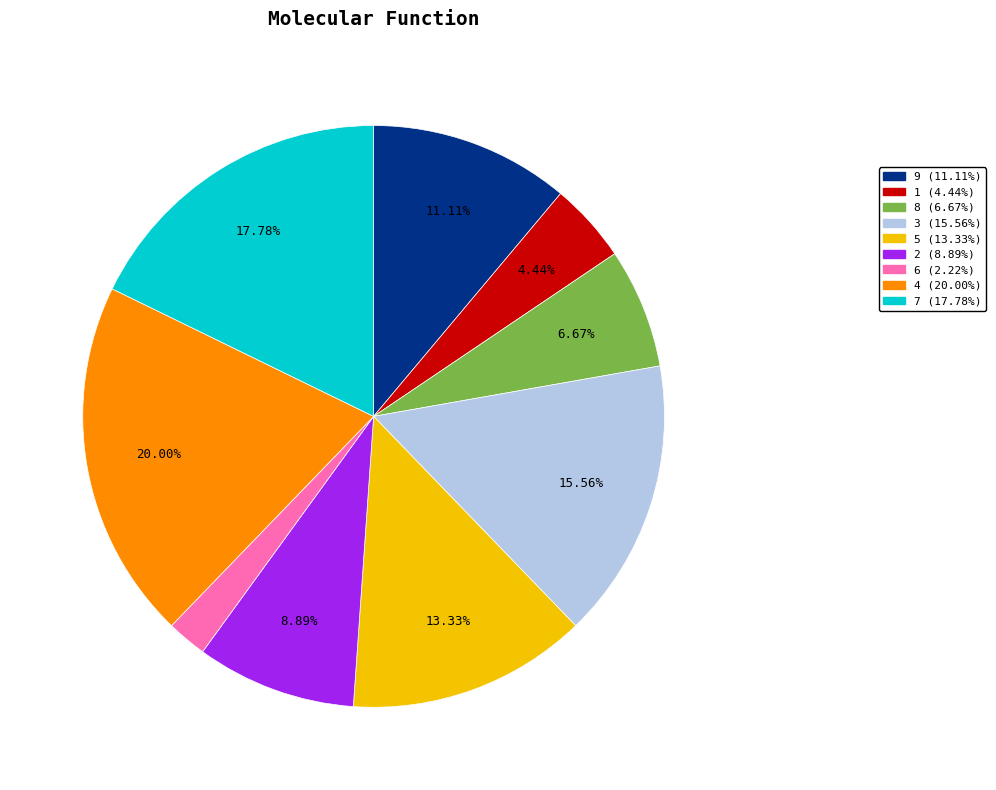

To the nearest percent, what is the average slice percentage?

11%